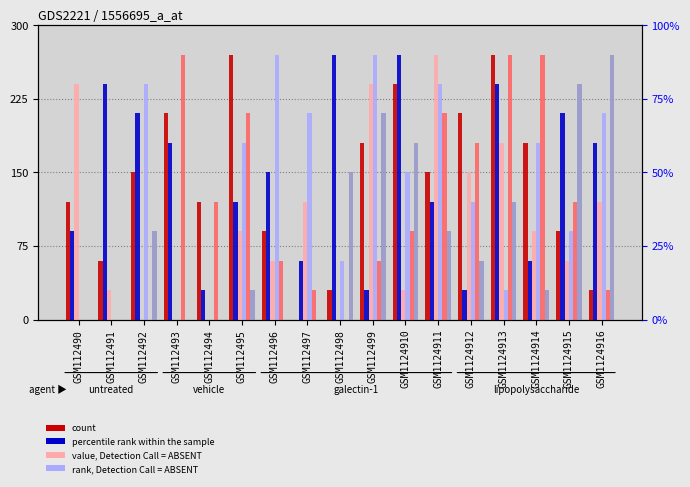

Reading right to left, transcribe all the data shown in this chart.

col_8: 30	90	180	270	210	150	240	180	30	0	90	270	120	210	150	60	120
col_2: 180	210	60	240	30	120	270	30	270	60	150	120	30	180	210	240	90
col_7: 120	60	90	180	150	270	30	240	0	120	60	90	0	0	0	30	240
col_4: 210	90	180	30	120	240	150	270	60	210	270	180	0	0	240	0	0
col_6: 30	120	270	270	180	210	90	60	0	30	60	210	120	270	0	0	0
col_9: 270	240	30	120	60	90	180	210	150	0	0	30	0	0	90	0	0